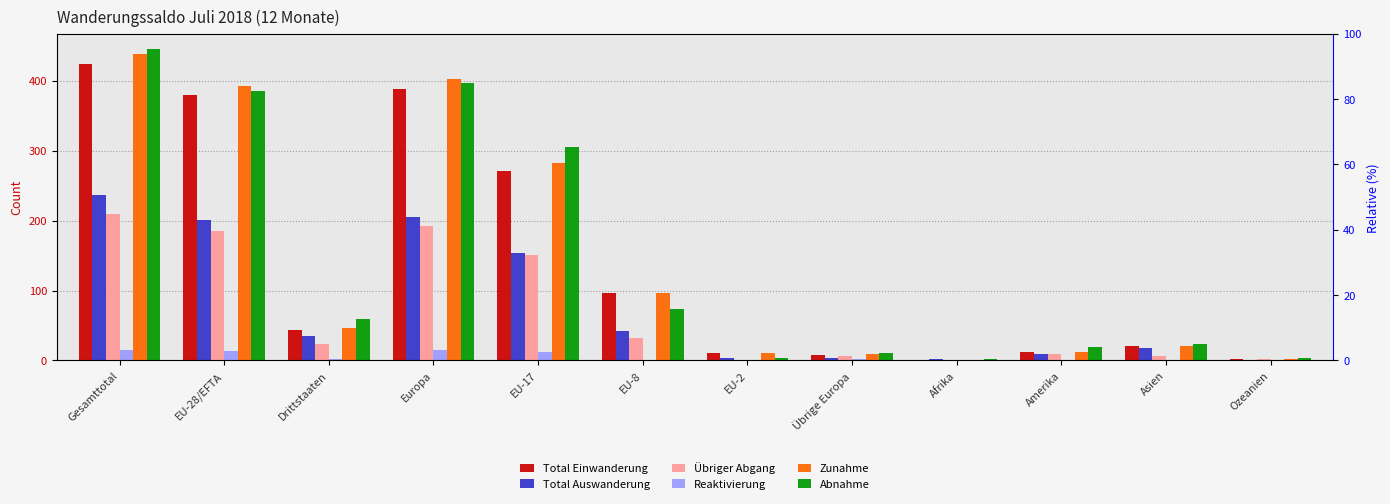

Which series has the largest total across all categories?

Abnahme